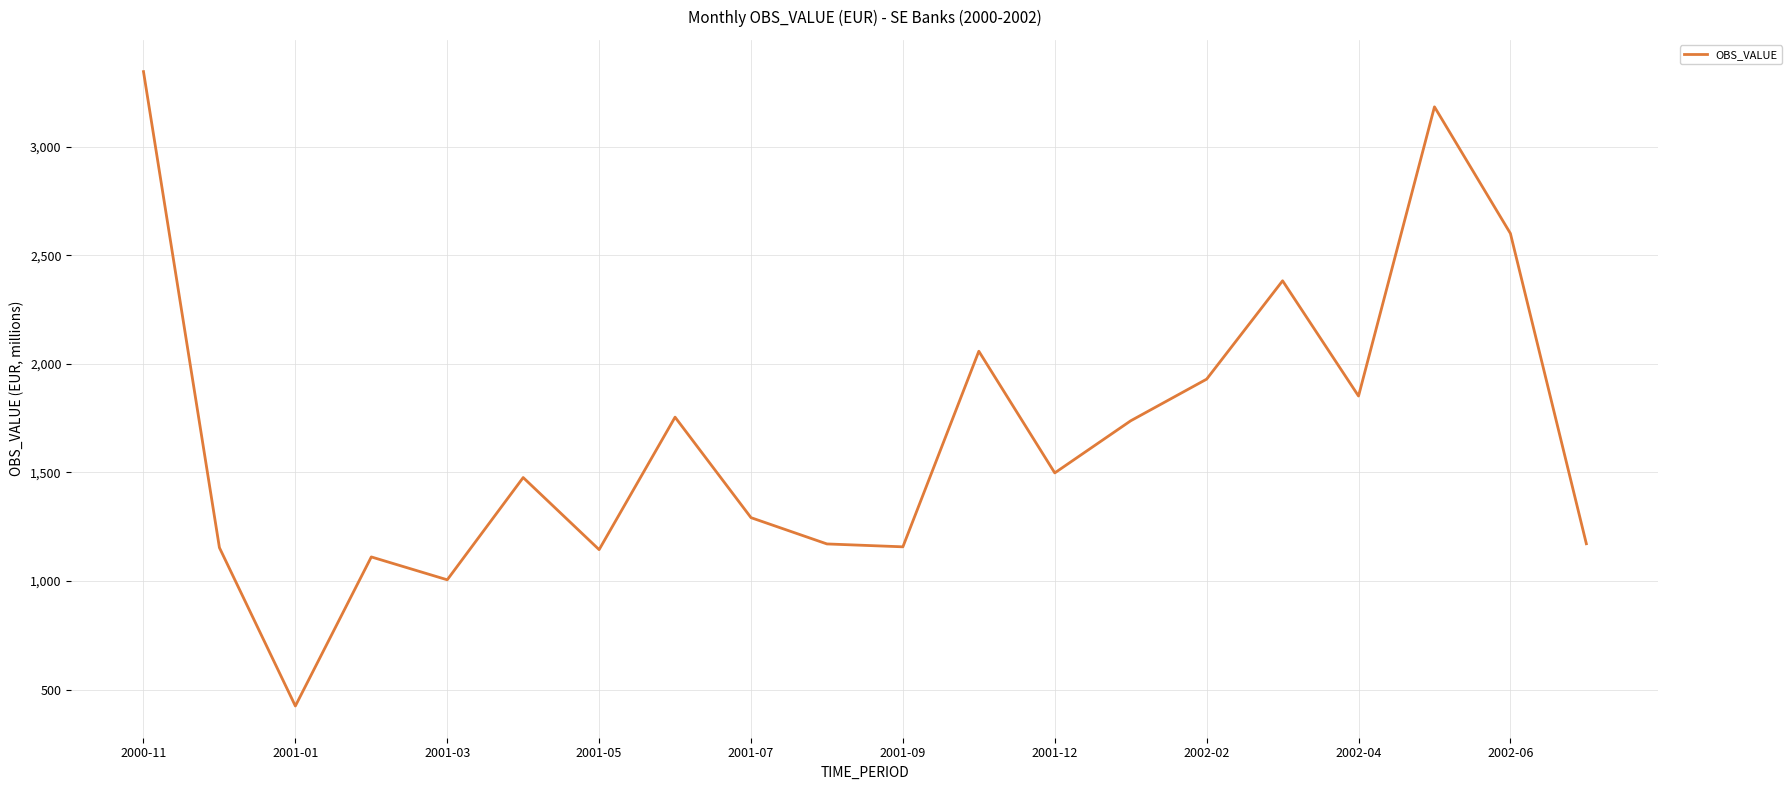

What is the maximum value shown in the chart?

3345.5